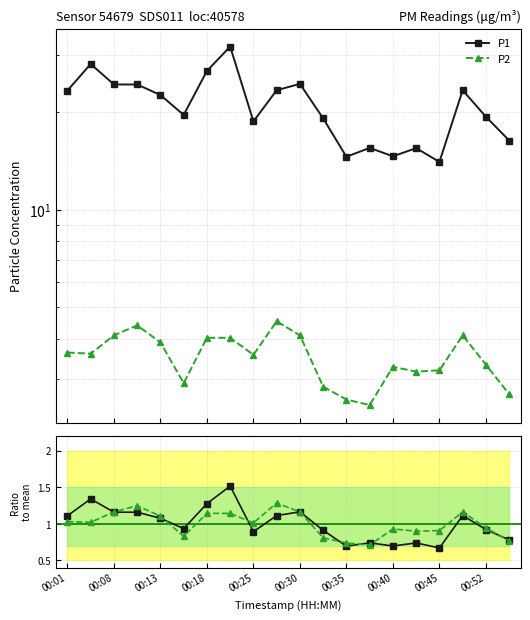

The value of P2 at 00:52 is 1.4. True or false?

False